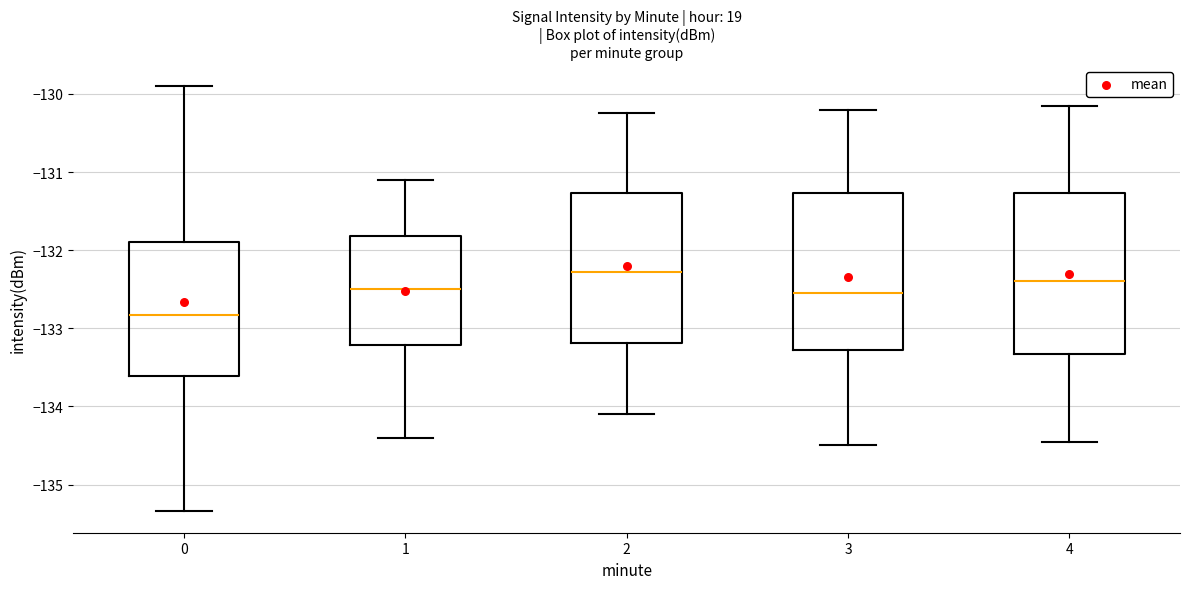

Where does the lower whisker of the box at x = 1 end on the y-axis? The values are not printed on the chart, so give them approximately, as read against the axis.

-134.4